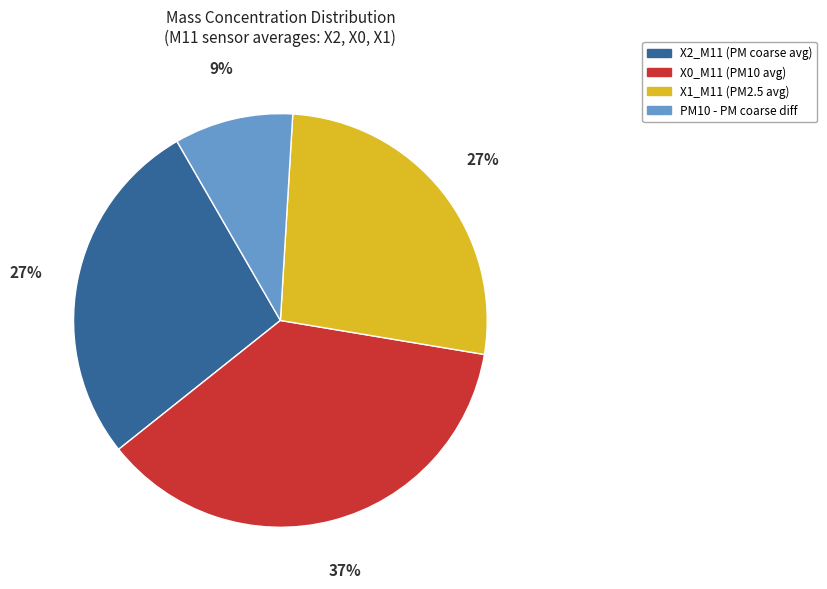

To the nearest percent, what portion does X1_M11 (PM2.5 avg) represent?

27%